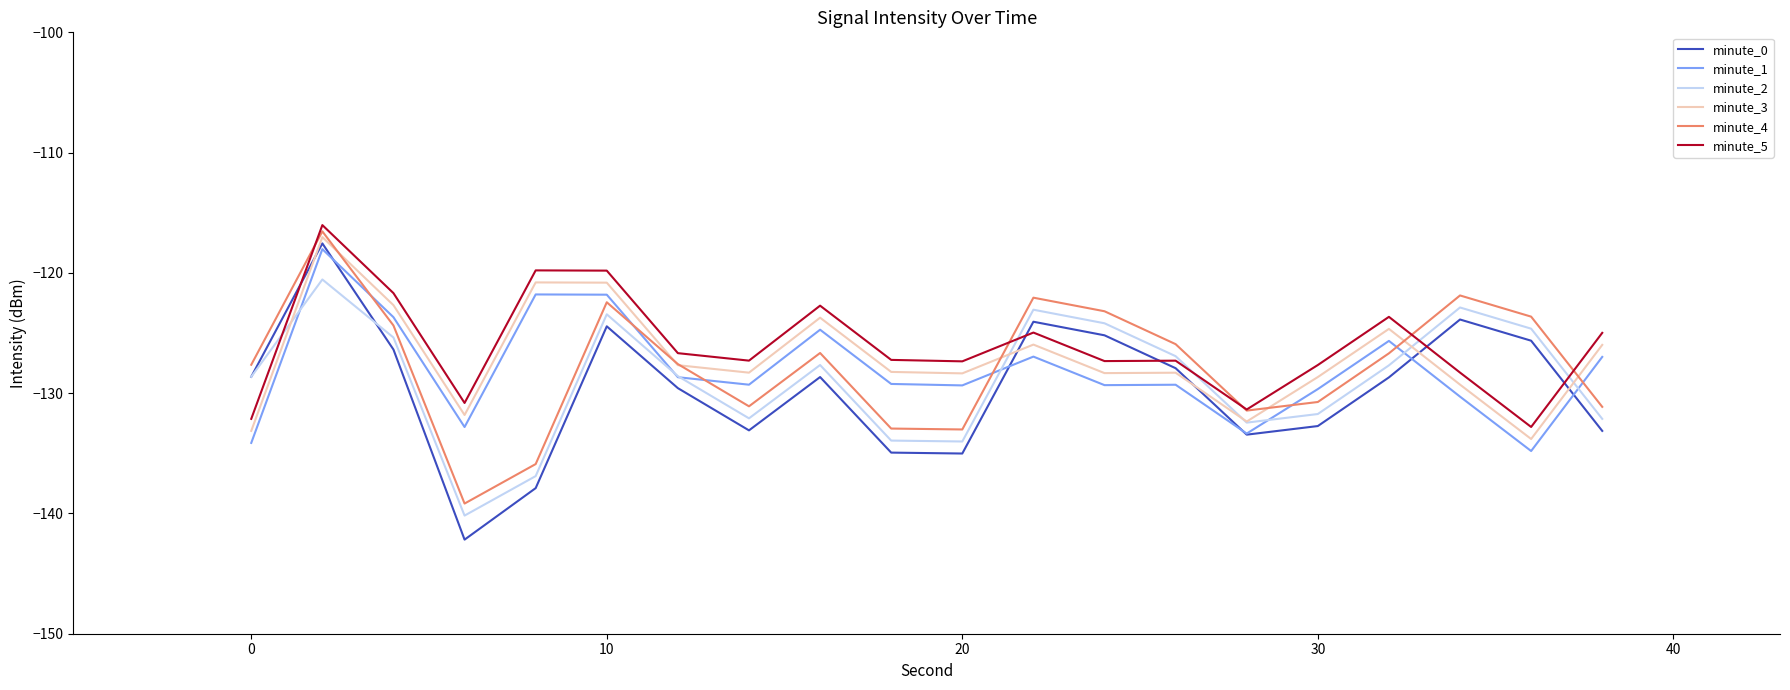

What is the average value of the minute_4 series?

-127.7